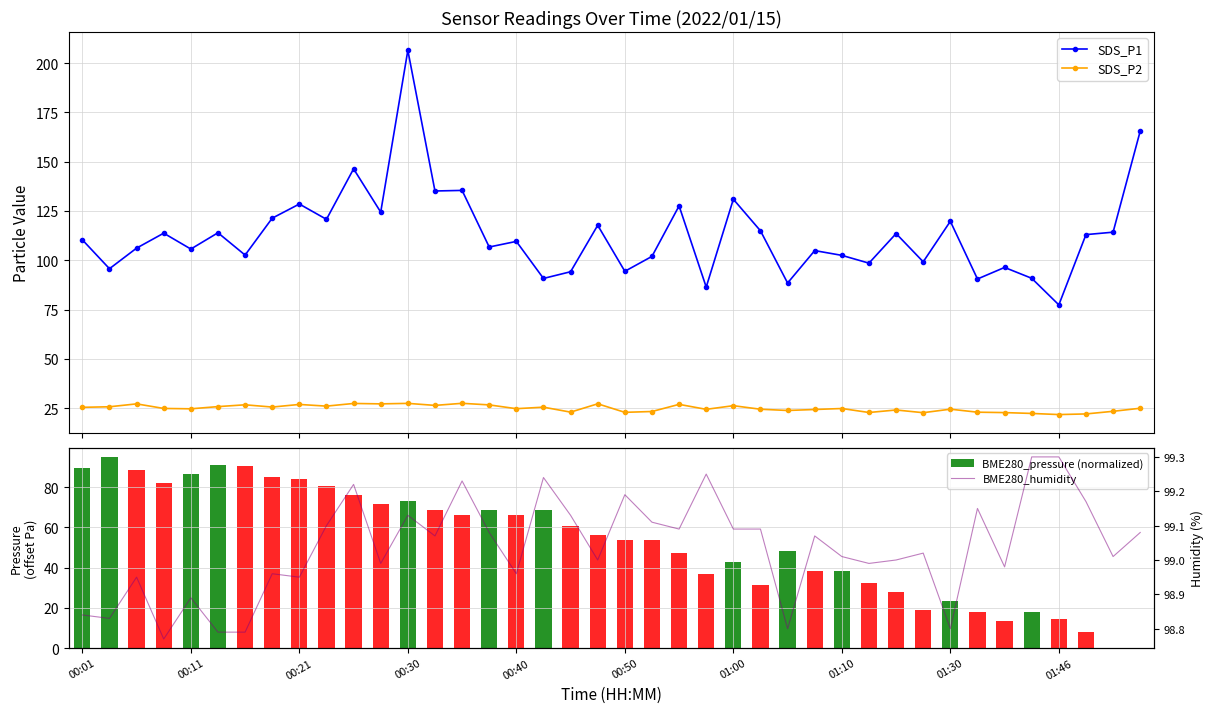

How many categories are shown in the chart?

40